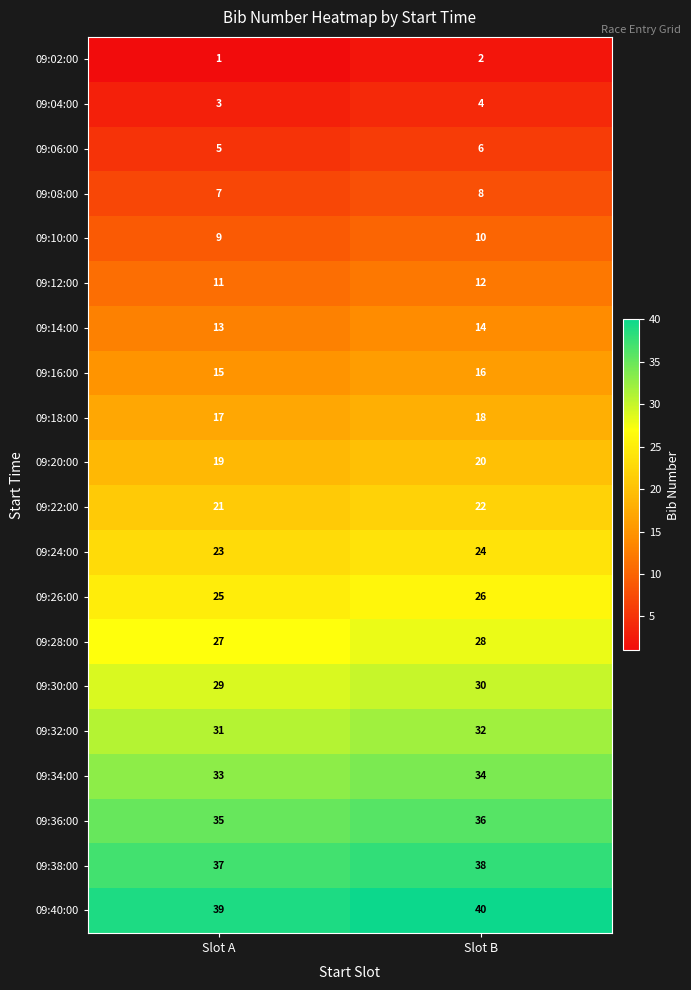

What is the average value of the 09:08:00 series?

8